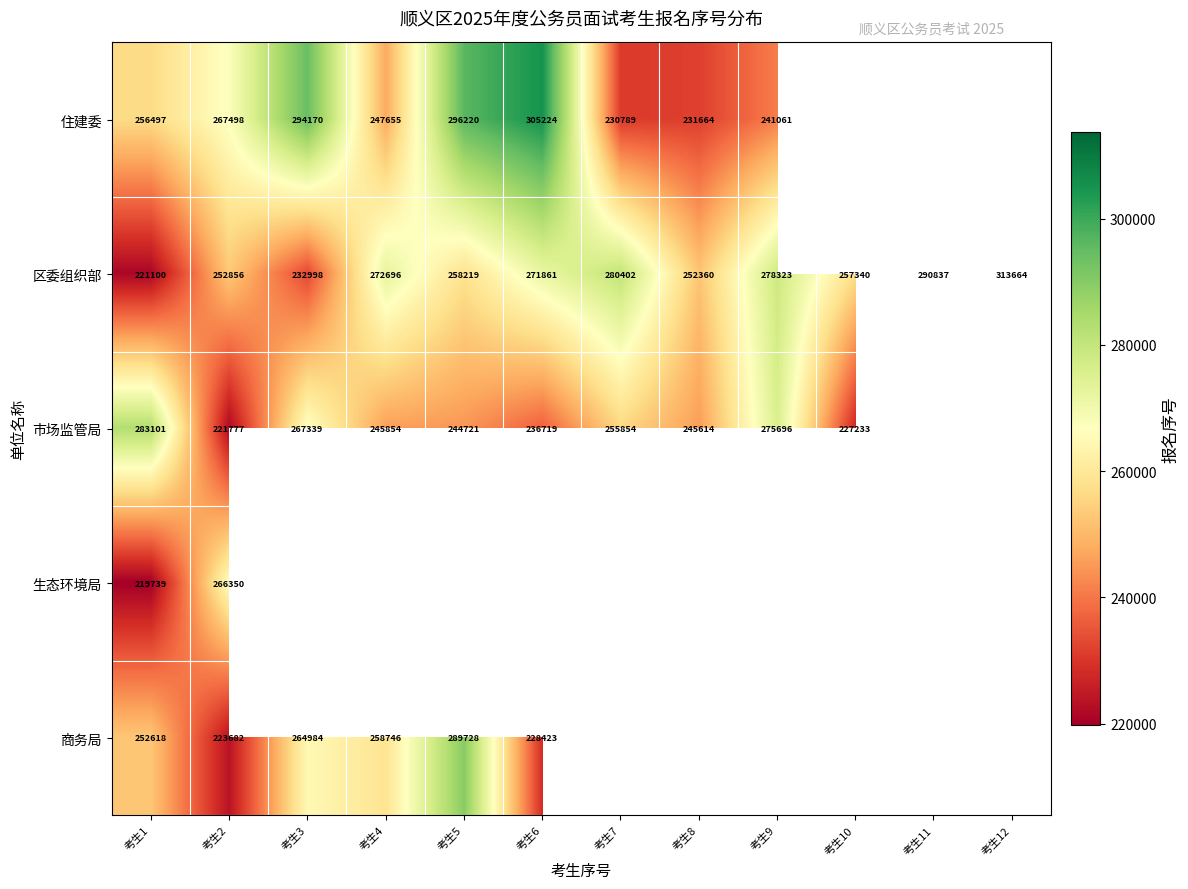

At which category is the sum across all series the highest?

考生1